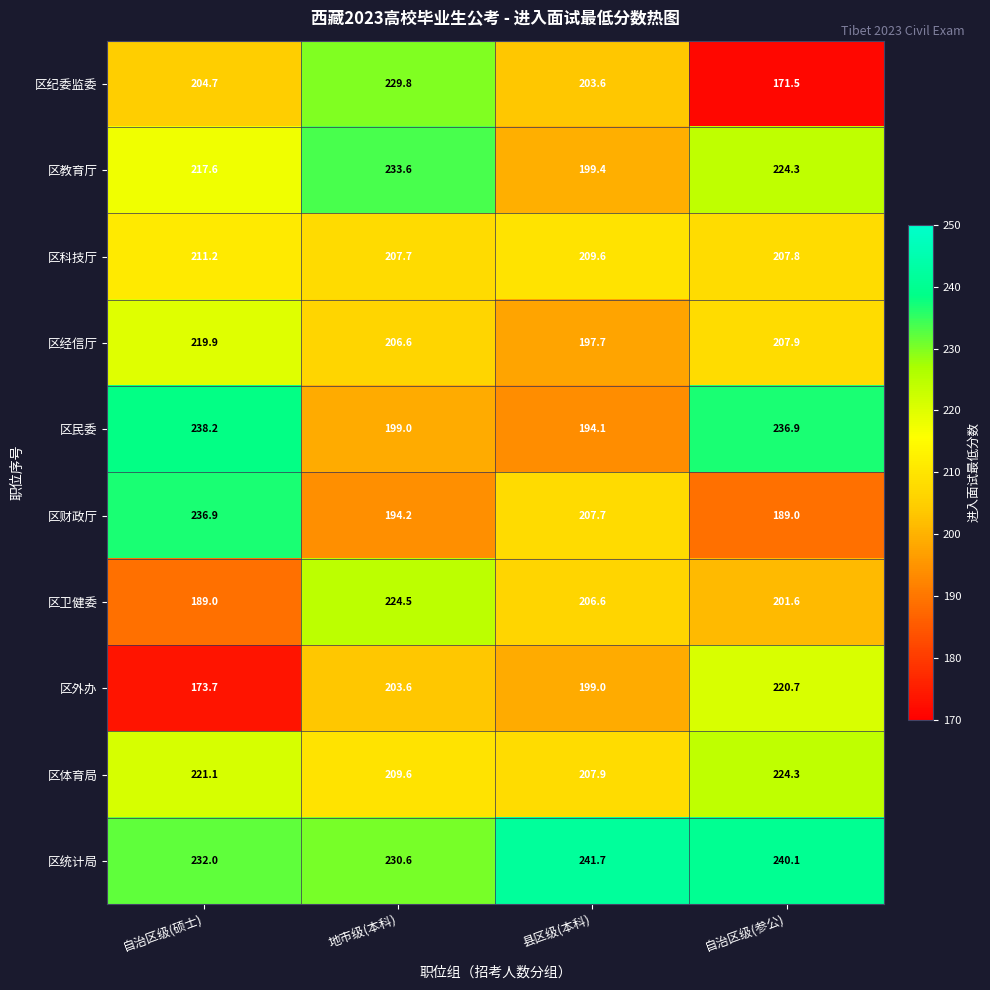

The value of 区统计局 at 自治区级(硕士) is 232.0. True or false?

True